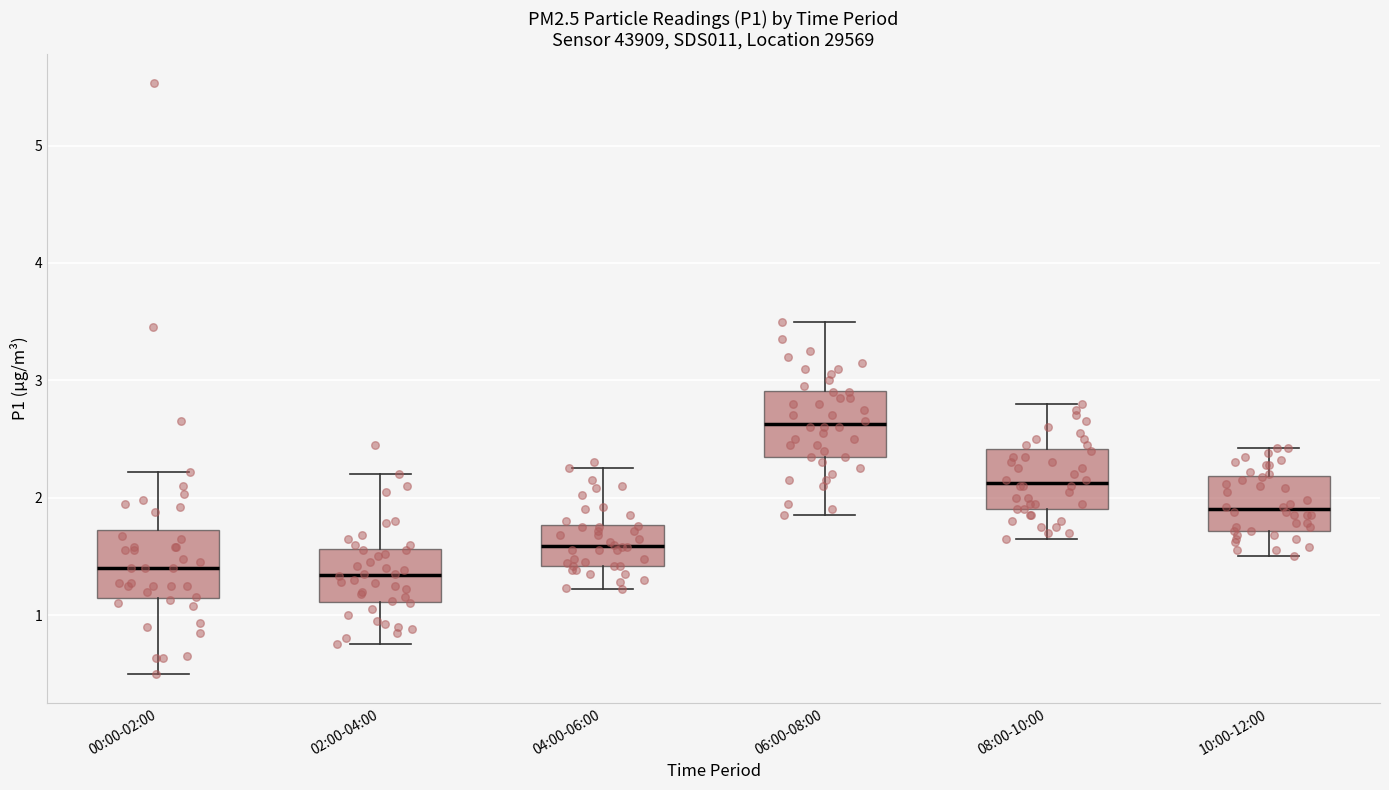

Which box has the highest median line?

06:00-08:00